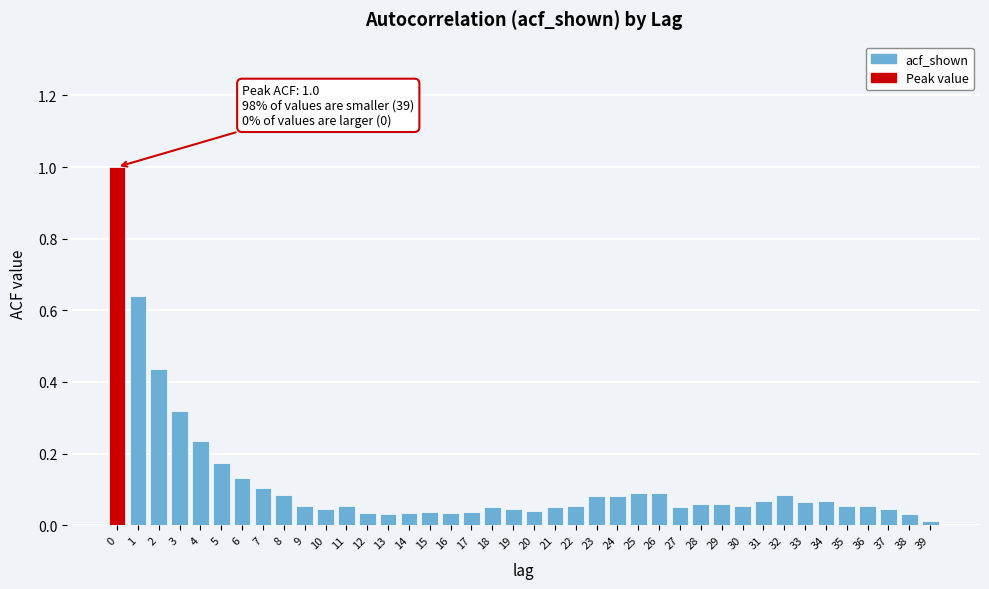

Which has a higher value, 7 or 36?

7